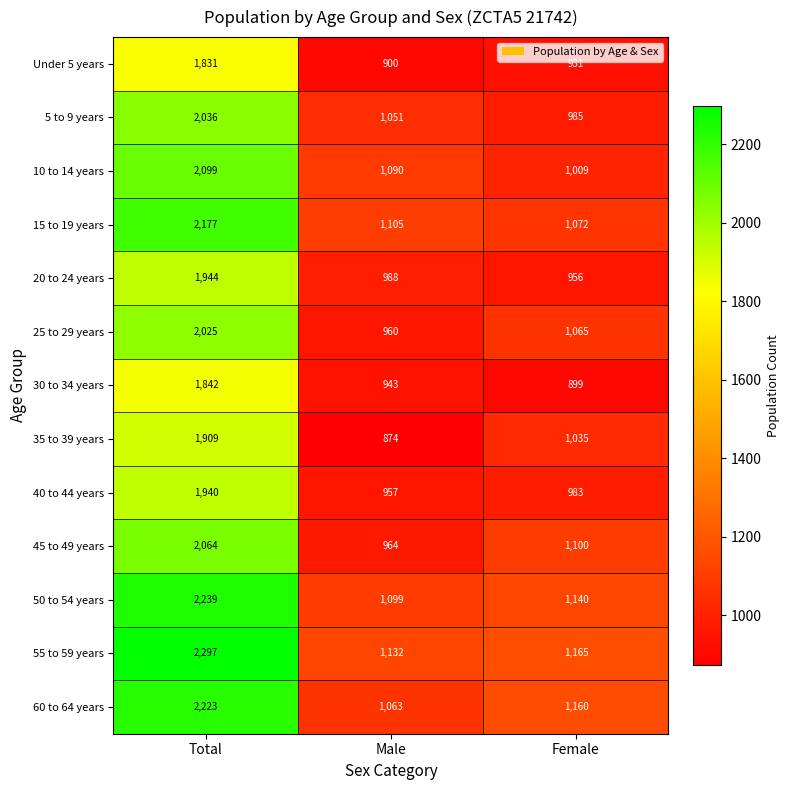

What is the approximate value of 15 to 19 years at Male?

1105